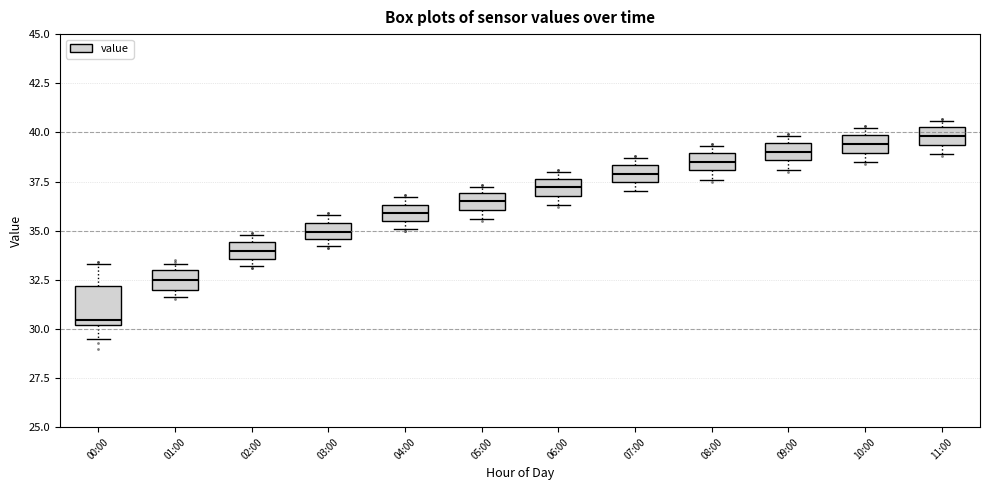

Which box has the lowest median line?

00:00